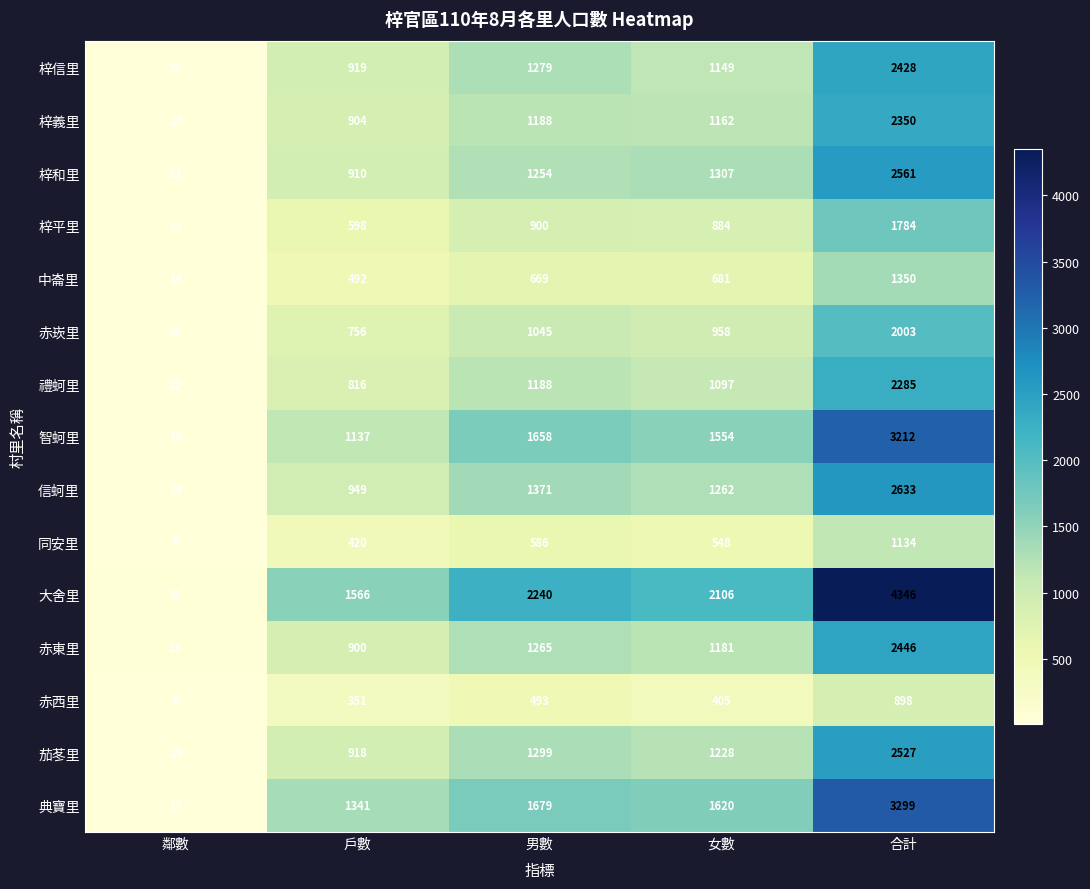

List the series in order of their peak value, highest first.

大舍里, 典寶里, 智蚵里, 信蚵里, 梓和里, 茄苳里, 赤東里, 梓信里, 梓義里, 禮蚵里, 赤崁里, 梓平里, 中崙里, 同安里, 赤西里